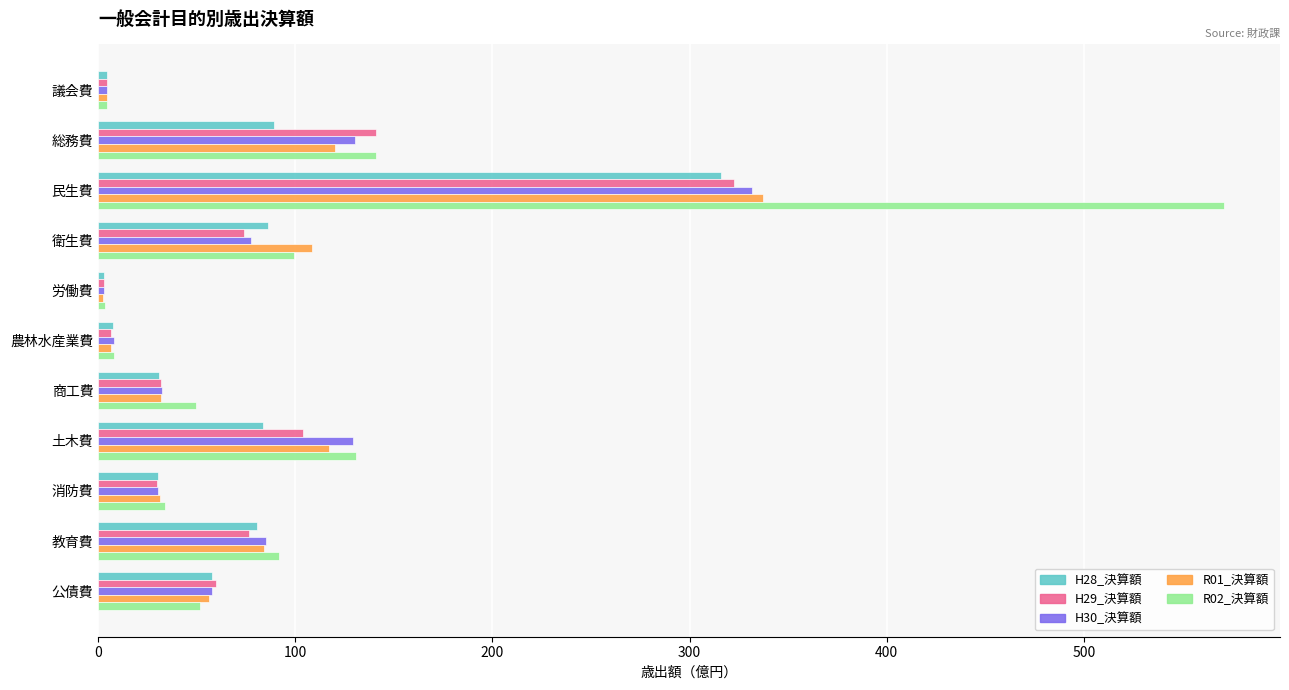

Which series has the largest range (max minus min)?

R02_決算額